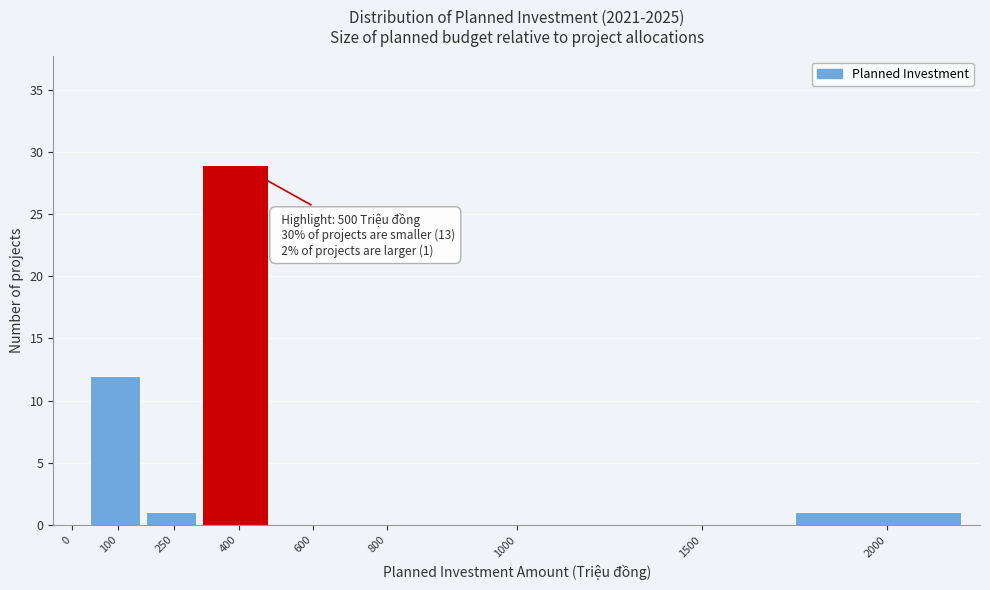

Reading right to left, transcribe all the data shown in this chart.

2000=1	1500=0	1000=0	800=0	600=0	400=29	250=1	100=12	0=0